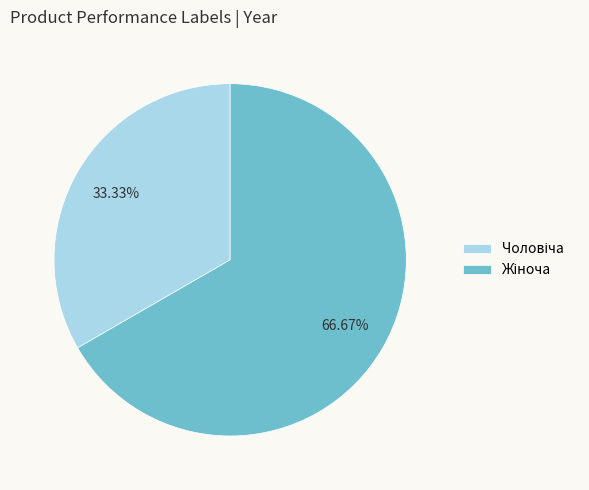

How many slices are in this pie chart?

2